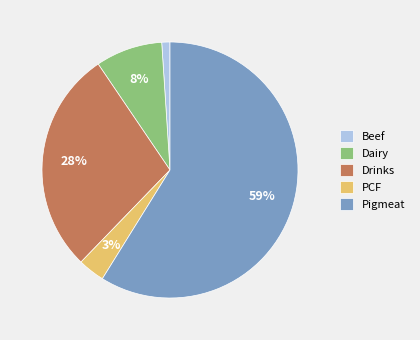

Rank the categories by value from lowest to highest.

Beef, PCF, Dairy, Drinks, Pigmeat